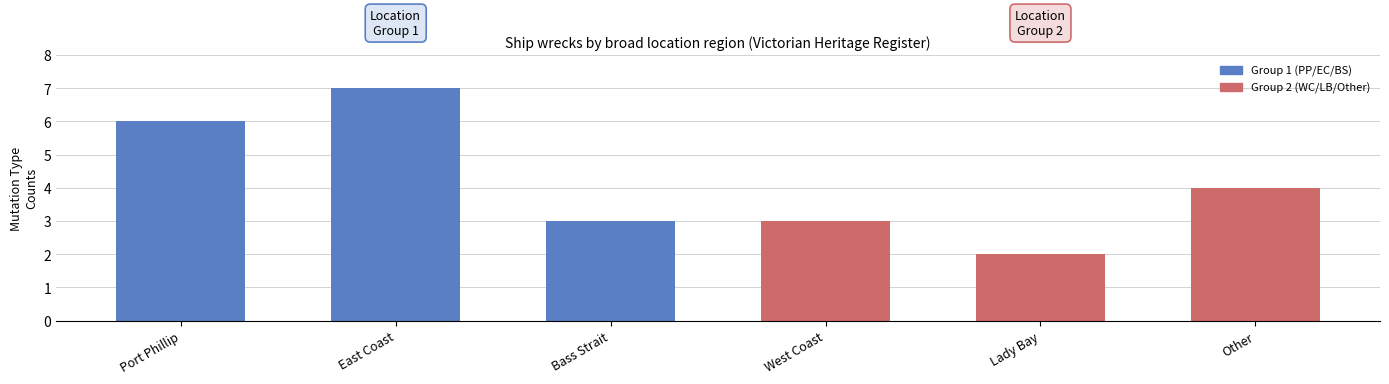

Are the bars grouped side by side (vs. stacked)?

No